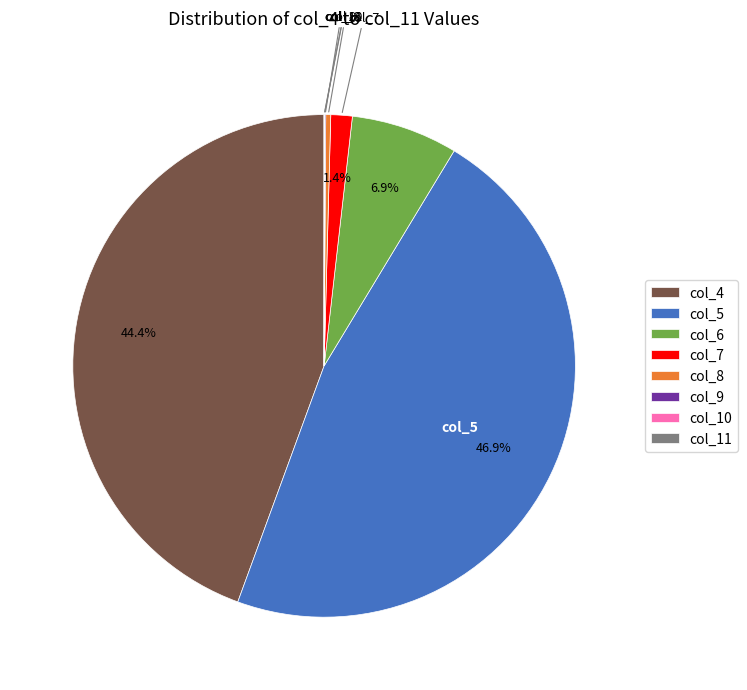

Is there a majority slice in this chart?

No